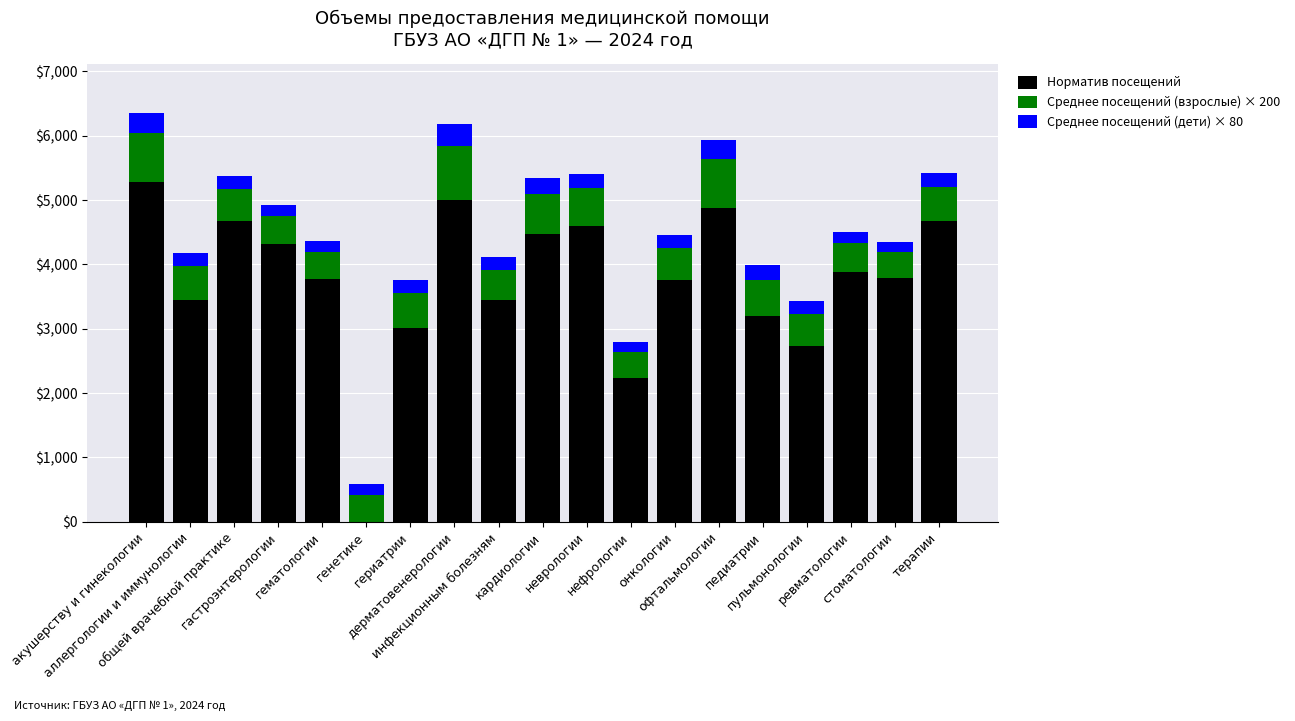

Count the number of data series in this chart.

3